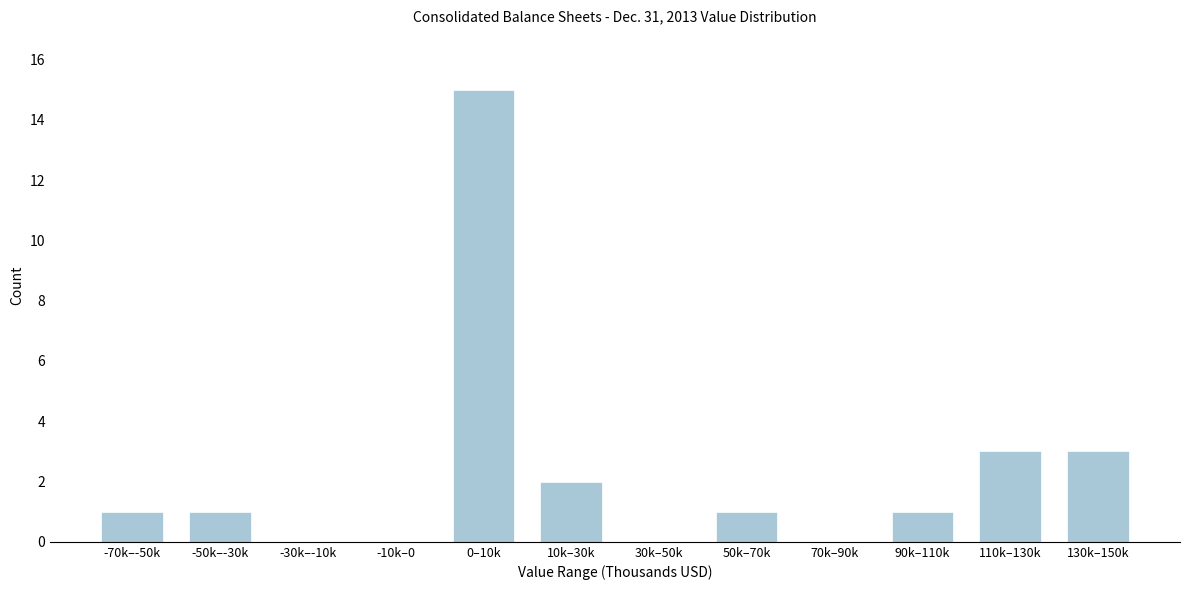

Reading left to right, extract all data points from this chart.

-70k–-50k=1	-50k–-30k=1	-30k–-10k=0	-10k–0=0	0–10k=15	10k–30k=2	30k–50k=0	50k–70k=1	70k–90k=0	90k–110k=1	110k–130k=3	130k–150k=3